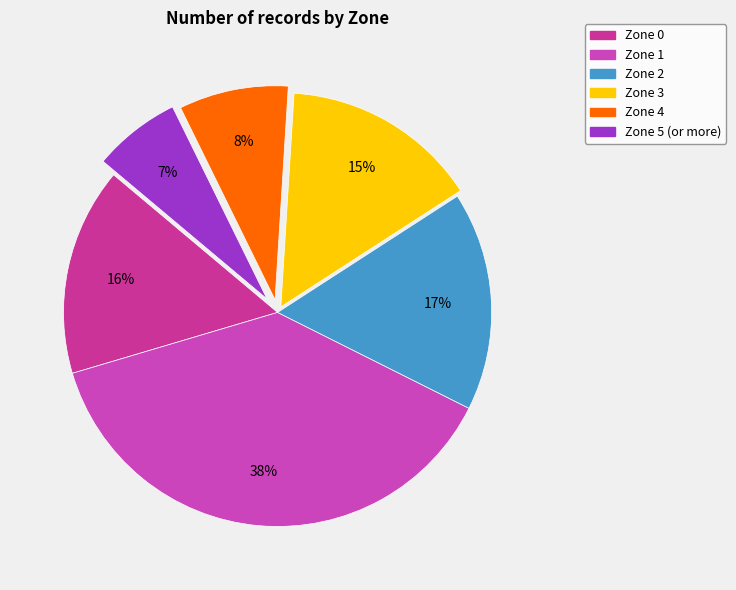

What is the smallest slice in the pie chart?

Zone 5